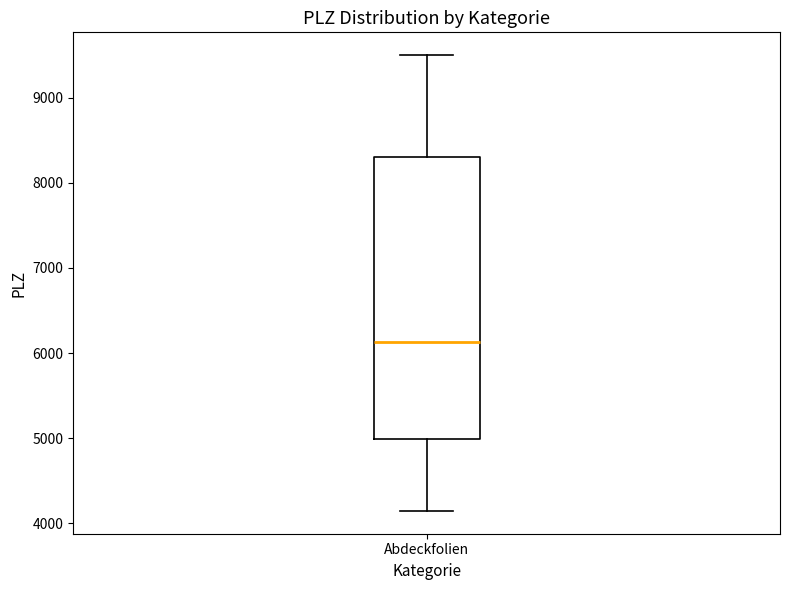

Transcribe this box plot: give where the median line is, the range the box spans, and where the two whiskers end, as read against the y-axis. The values are not printed on the chart, so give them approximately, as read against the axis.

median 6100, box 5000 to 8300, whiskers 4100 to 9500